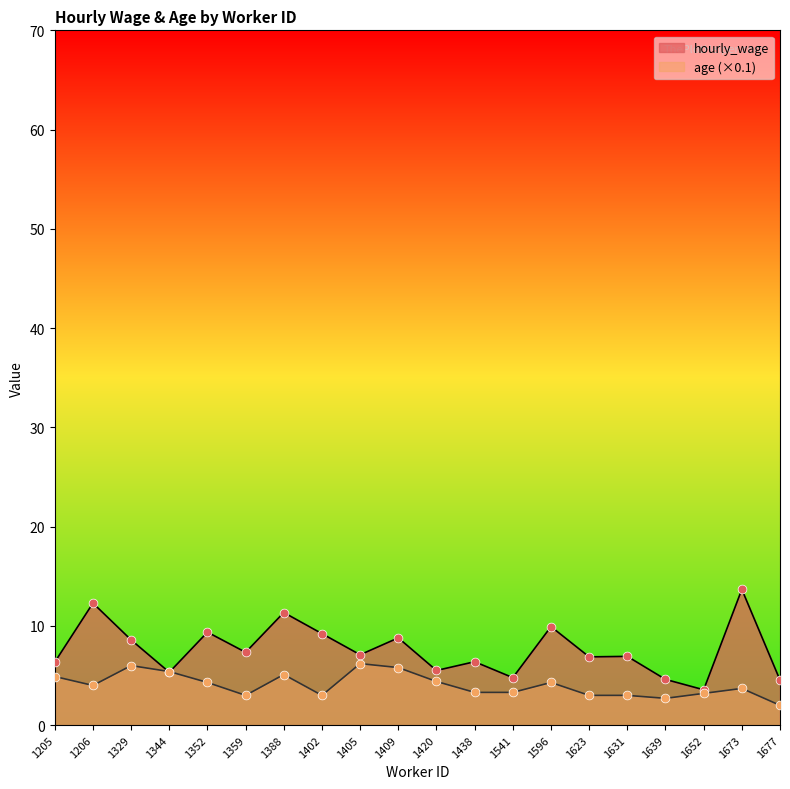

What is the total value across all series at 1405?

13.3